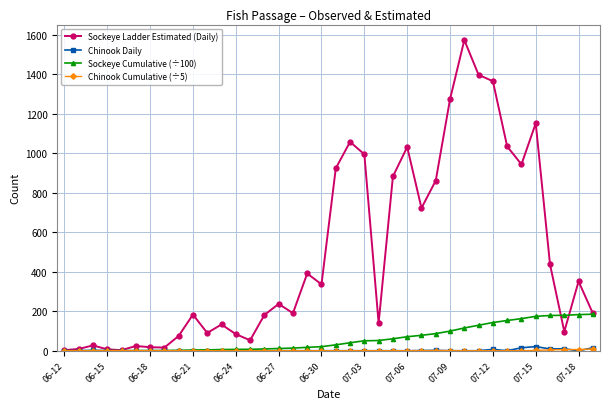

At how many categories does at least one series exceed 836?

13